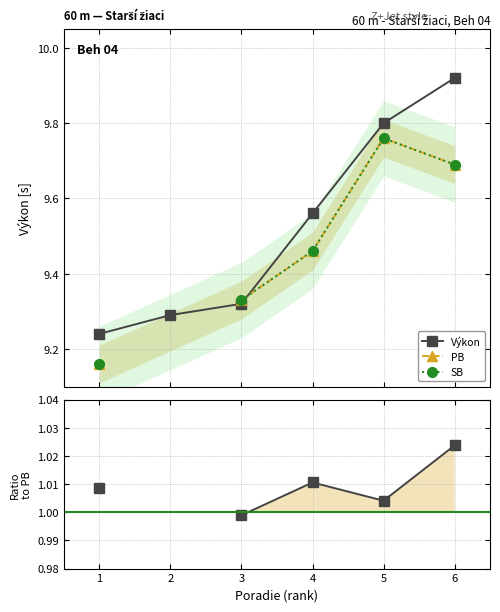

What is the value of the Výkon point at the 5th from the left?

9.8